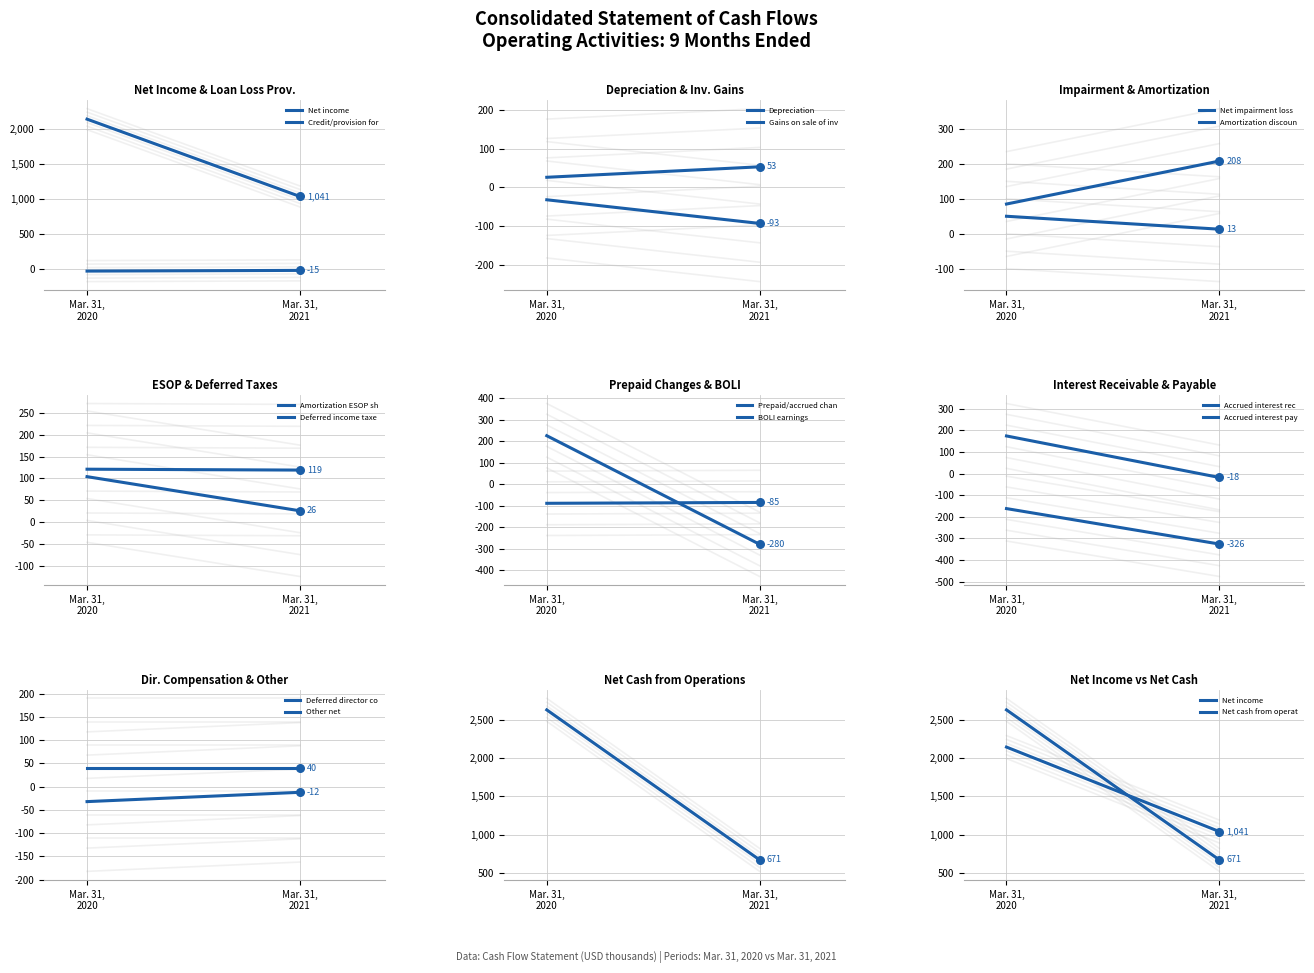

What is the total value across all series at 7?

130